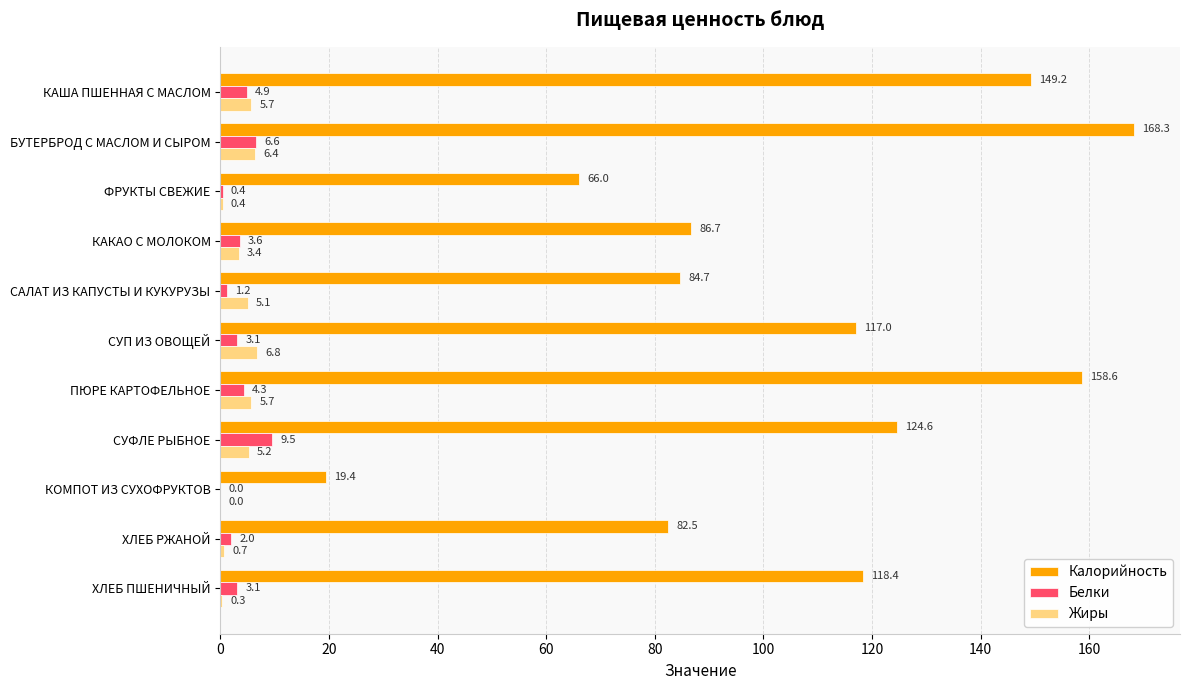

What is the greatest value displayed?

168.3